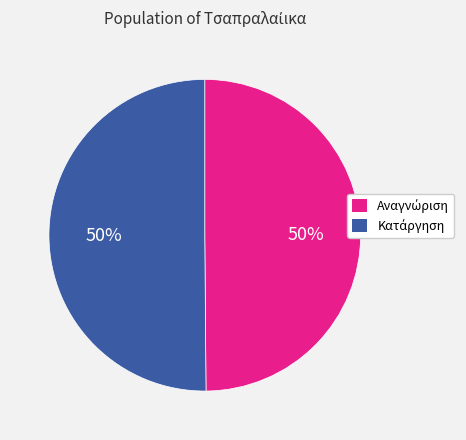

To the nearest percent, what is the average slice percentage?

50%